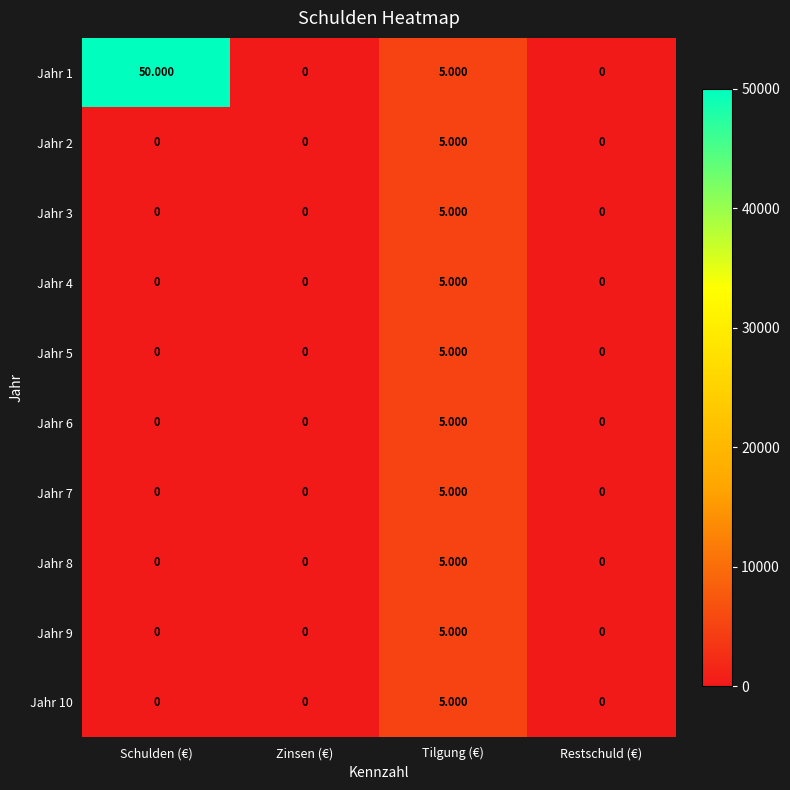

What is the maximum value shown in the chart?

50000